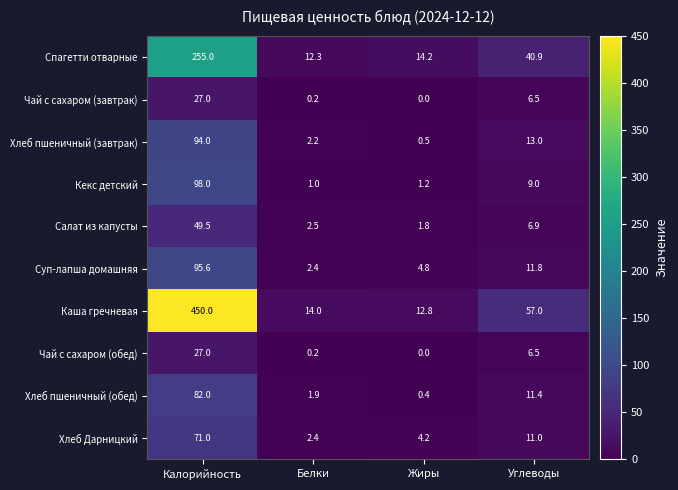

Which series has the largest total across all categories?

Каша гречневая